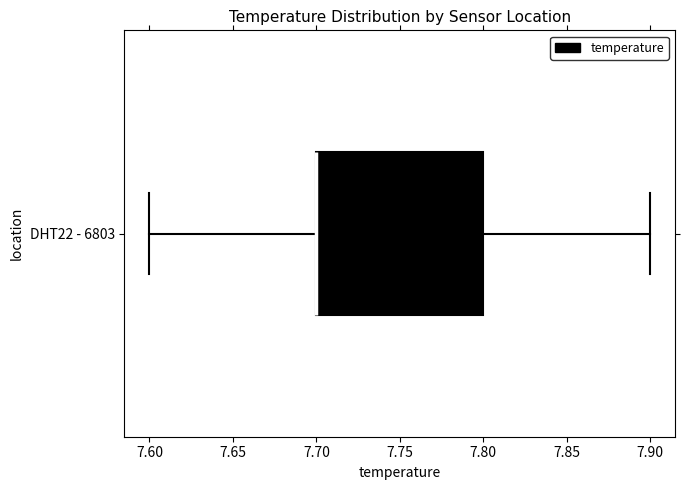

Transcribe this box plot: give where the median line is, the range the box spans, and where the two whiskers end, as read against the x-axis. The values are not printed on the chart, so give them approximately, as read against the axis.

median 7.7 (drawn on the box's left edge), box 7.7 to 7.8, whiskers 7.6 to 7.9